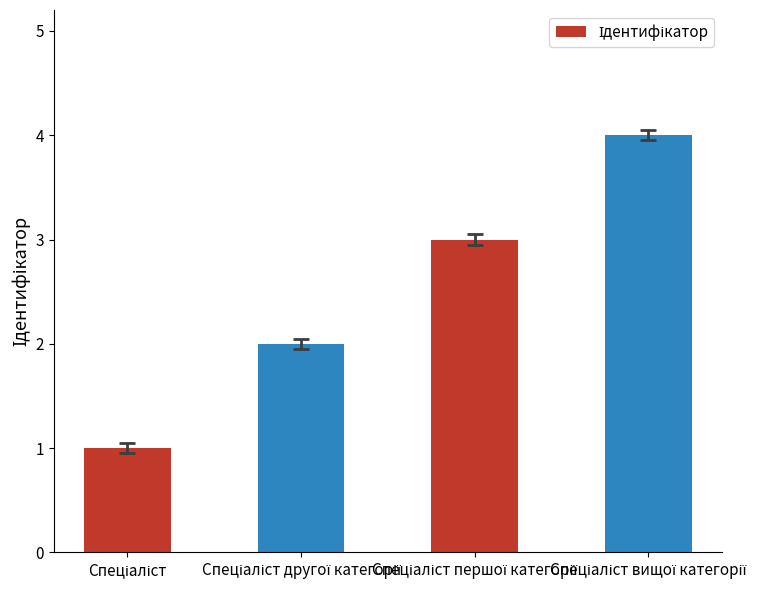

What is the greatest value displayed?

4